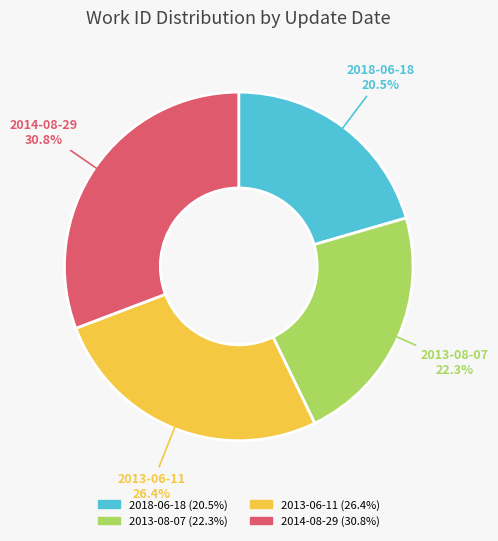

To the nearest percent, what is the average slice percentage?

25%